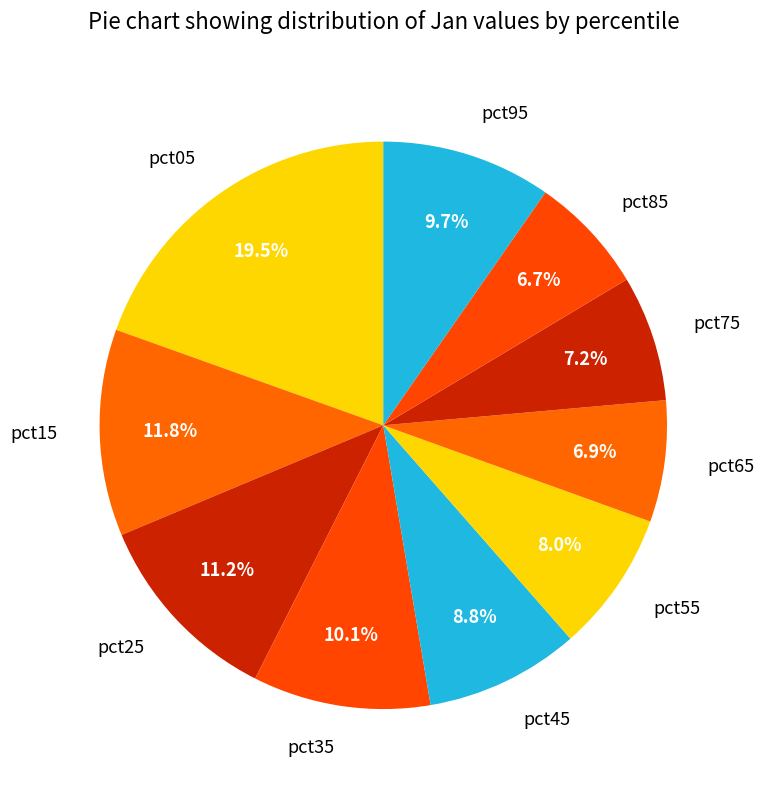

What is the total percentage of pct95 and pct85?

16.4%